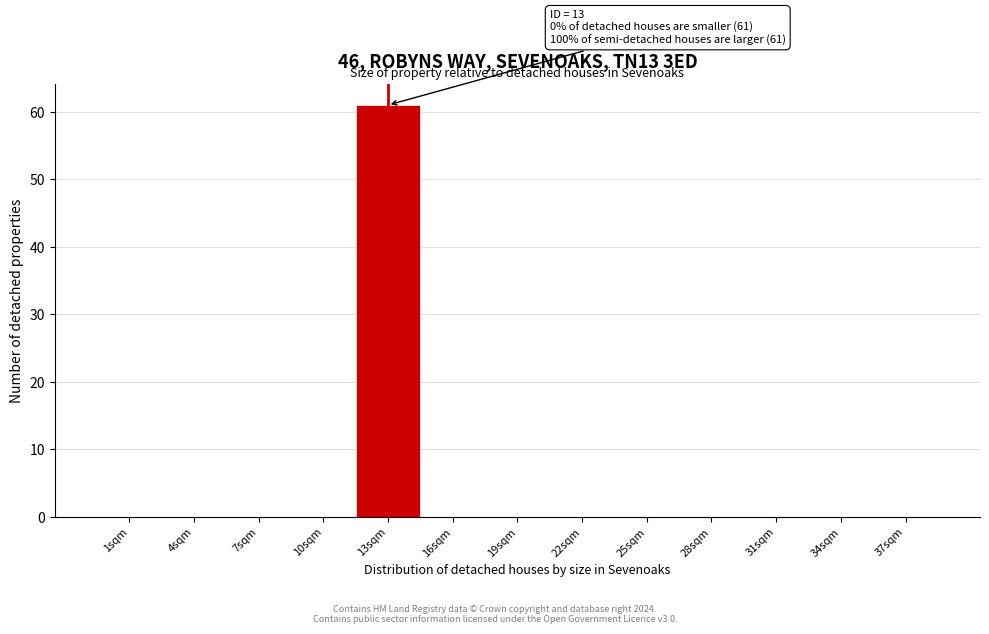

Reading left to right, extract all data points from this chart.

1sqm=0	4sqm=0	7sqm=0	10sqm=0	13sqm=61	16sqm=0	19sqm=0	22sqm=0	25sqm=0	28sqm=0	31sqm=0	34sqm=0	37sqm=0